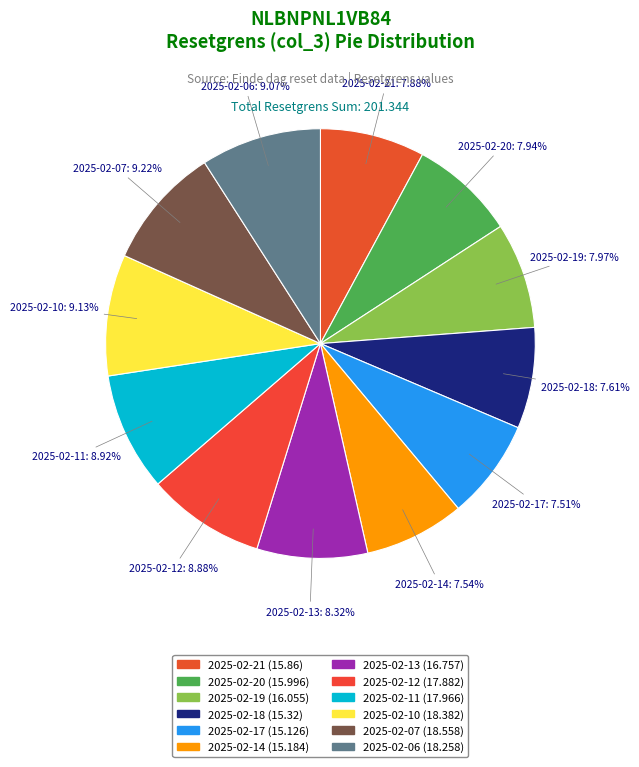

True or false: 2025-02-21 accounts for 8% of the total.

True